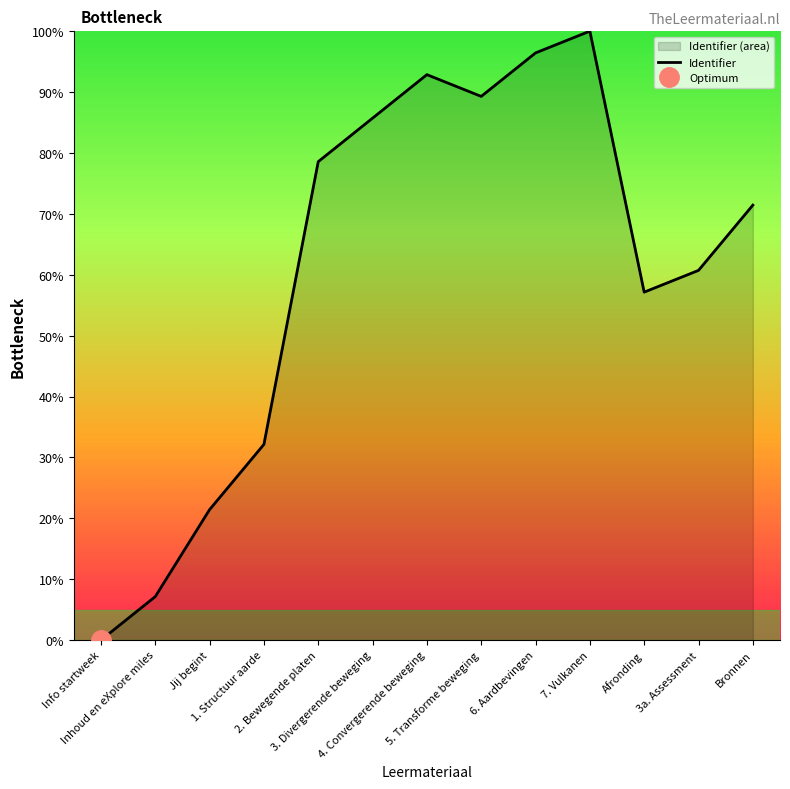

Which category has the highest value across all series?

7. Vulkanen